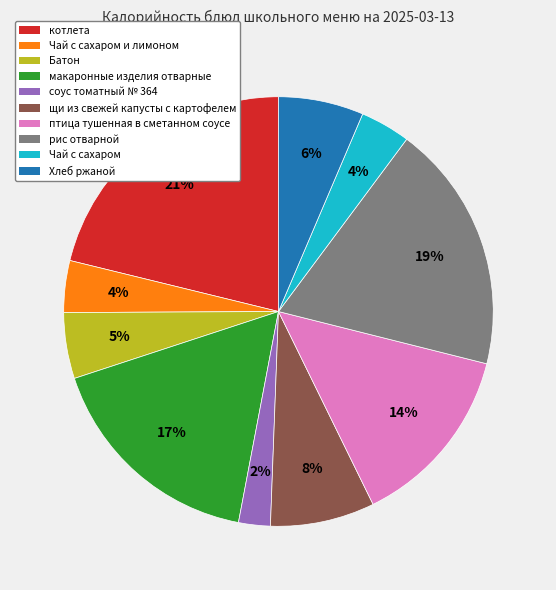

Which slice is the largest?

котлета